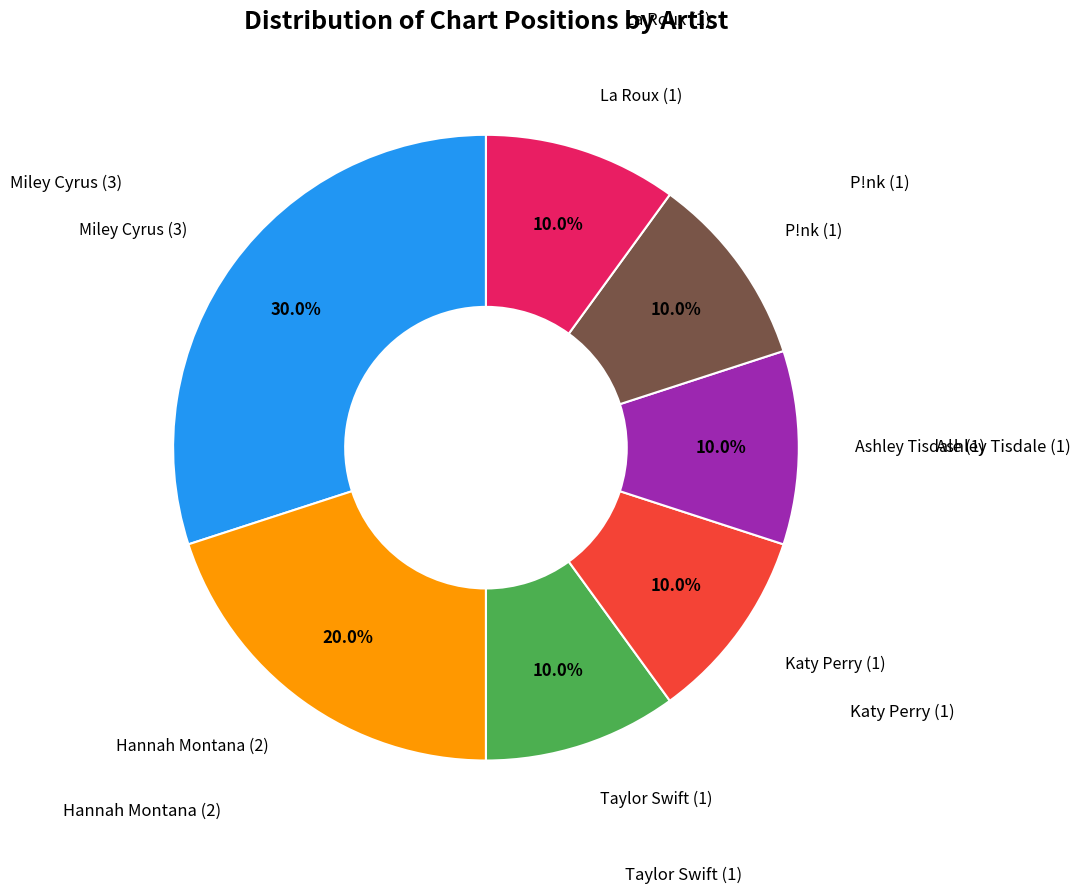

Is there any slice that represents more than half of the pie?

No